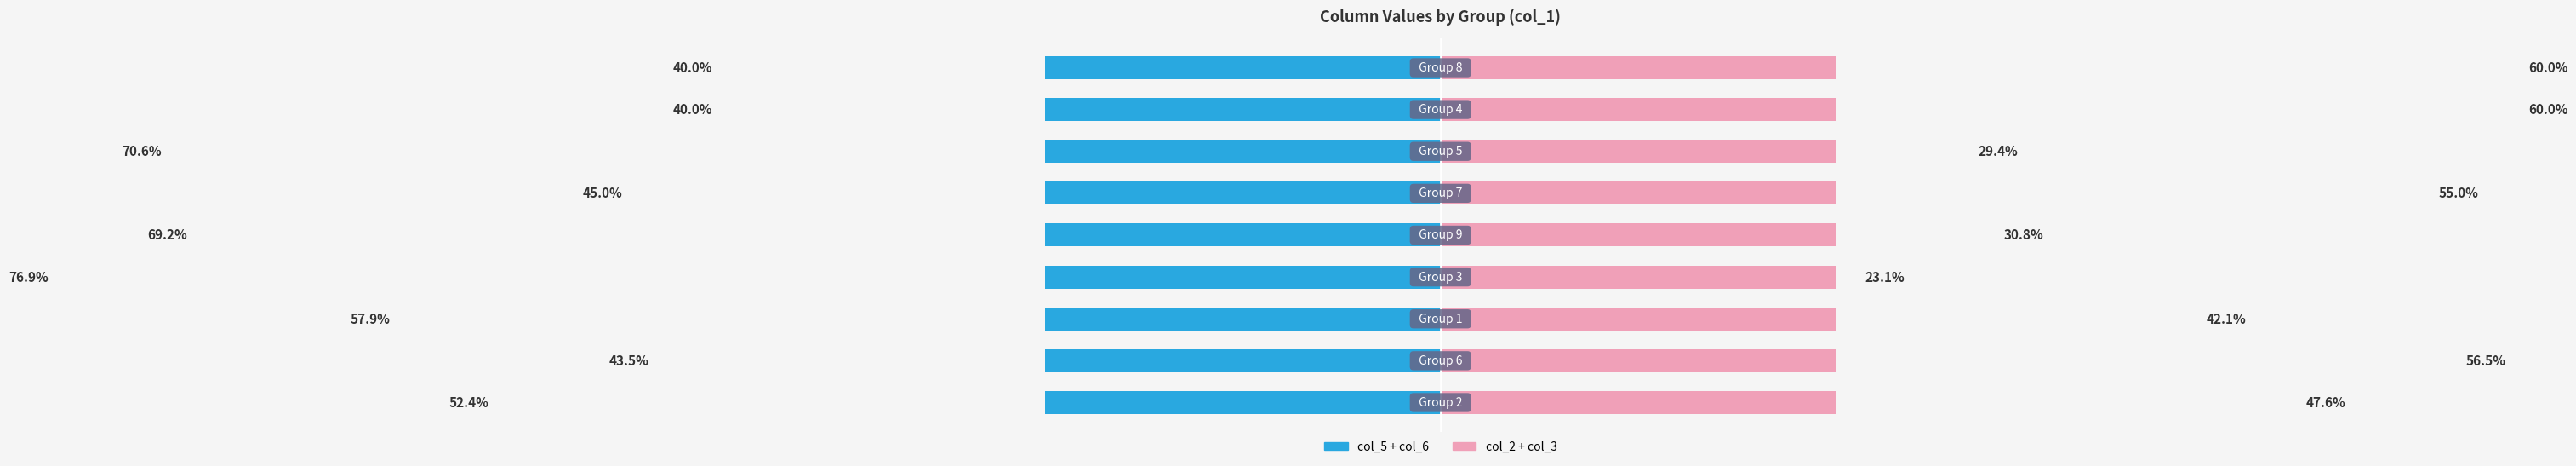

What is the difference between the second highest and second lowest values in the col_5 + col_6 series?

30.6